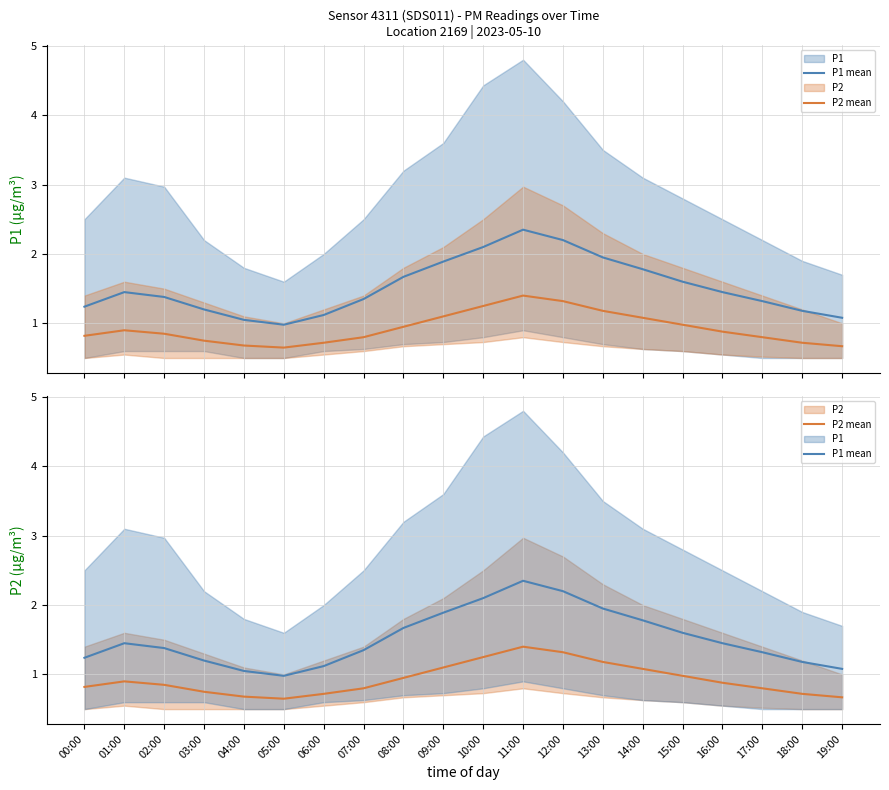

What is the spread (max minus min) of values at 07:00?

0.6